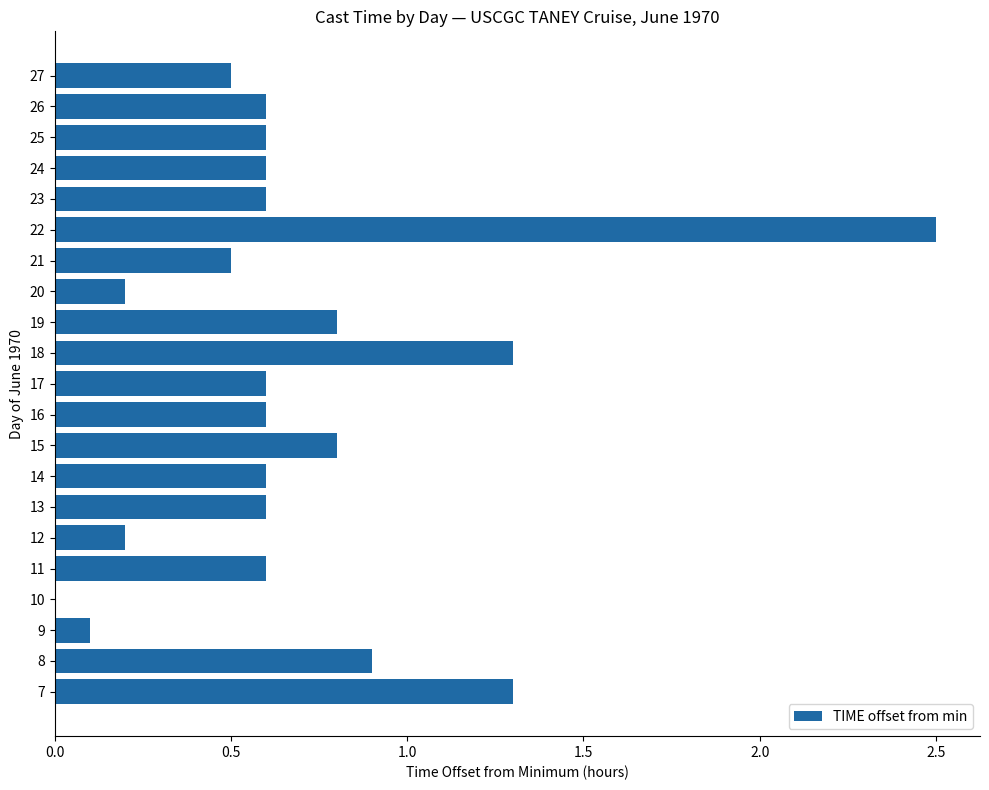

Which has a higher value, 14 or 7?

7